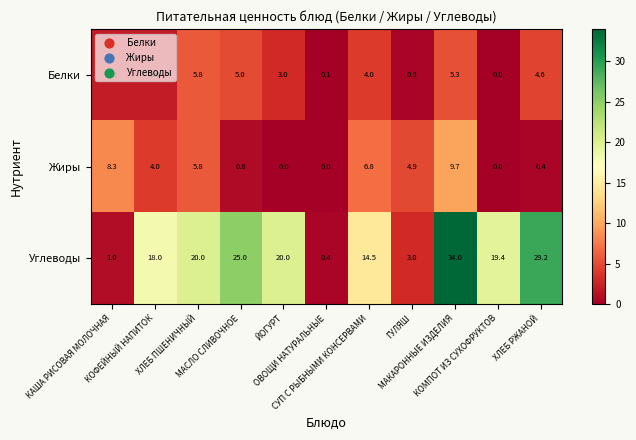

What is the difference between the maximum and second lowest values in the Углеводы series?

33.0